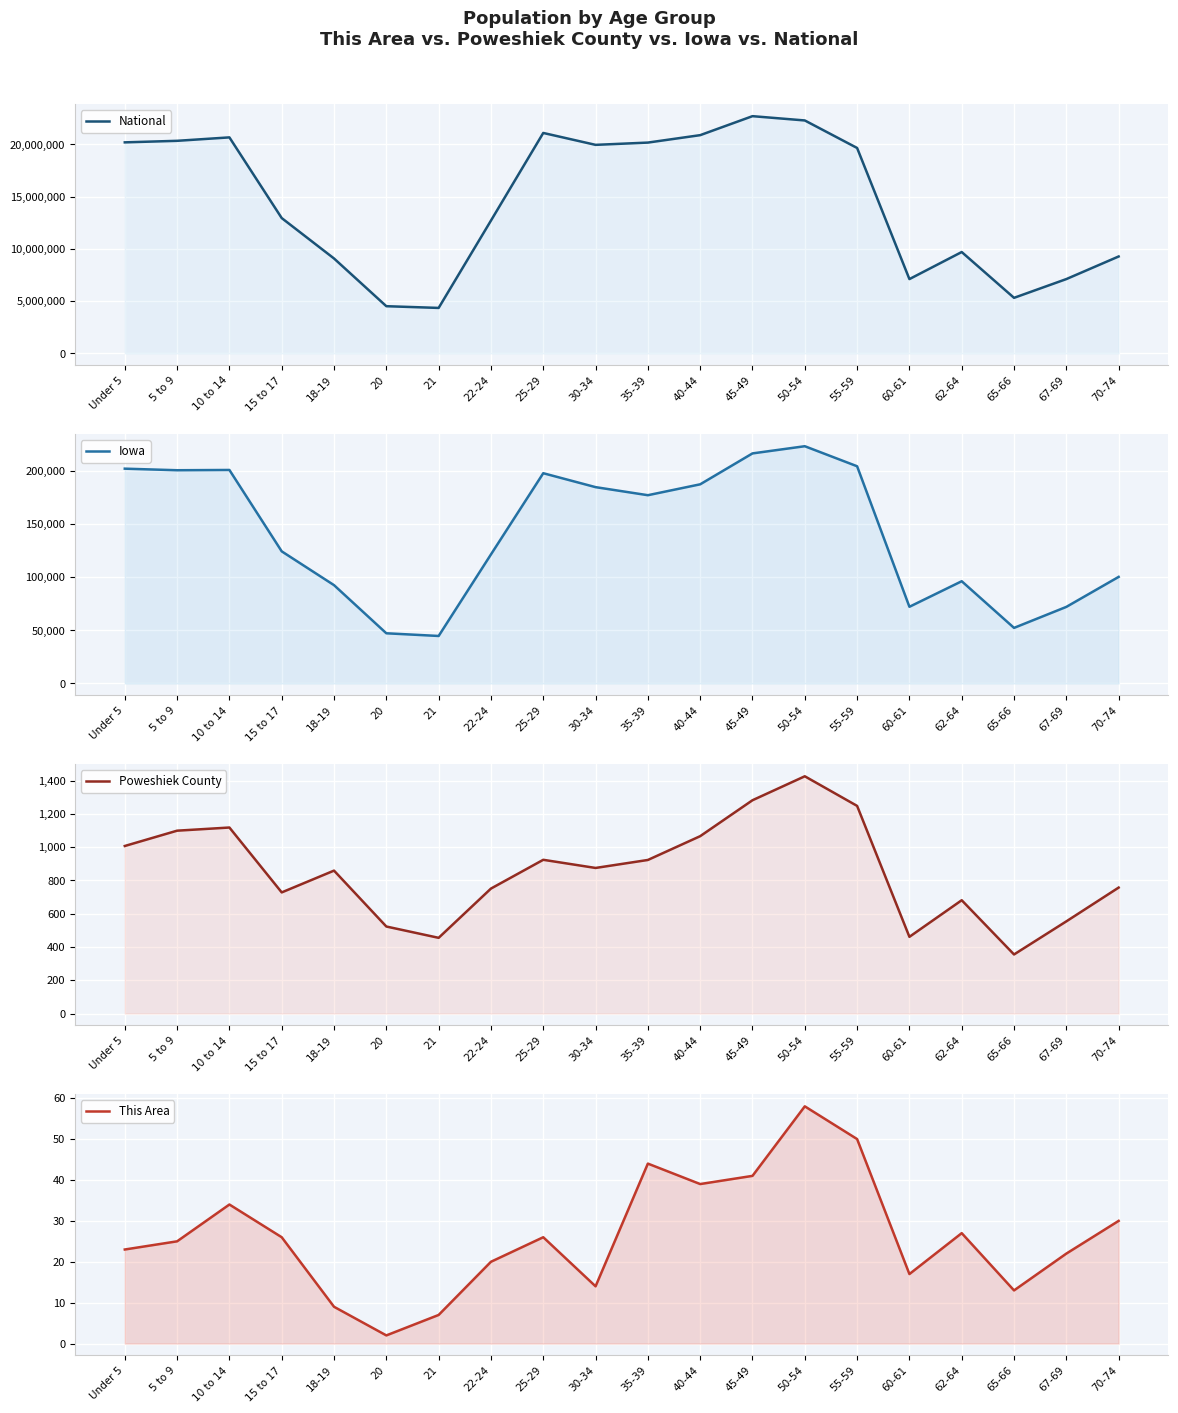

What are all the series names shown in the legend?

National, Iowa, Poweshiek County, This Area